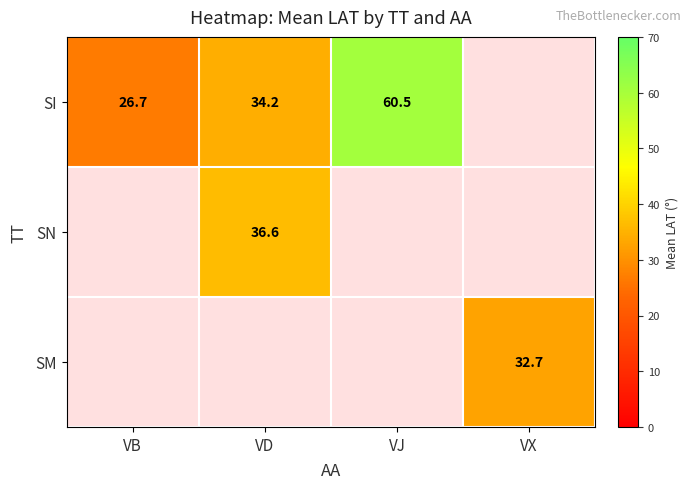

Count the number of data series in this chart.

3